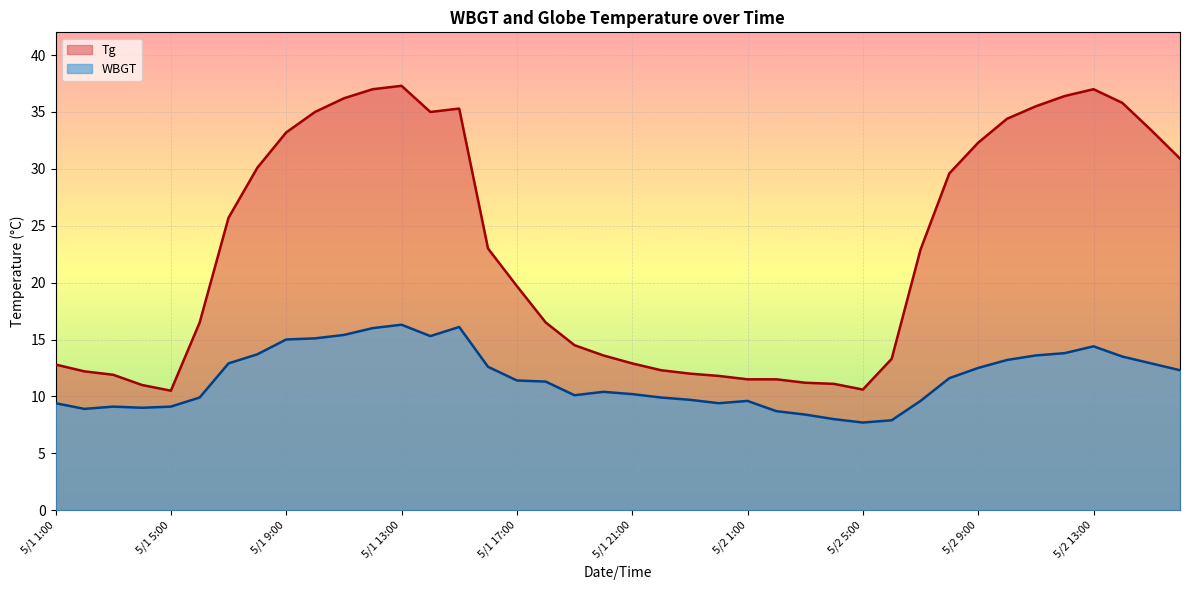

At which label is Tg closest to 23?

5/1 16:00